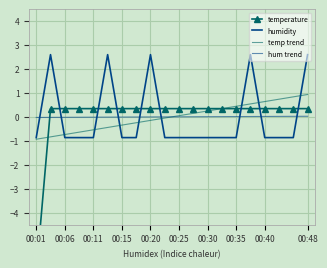

How many times do temp trend and temperature cross each other?

2